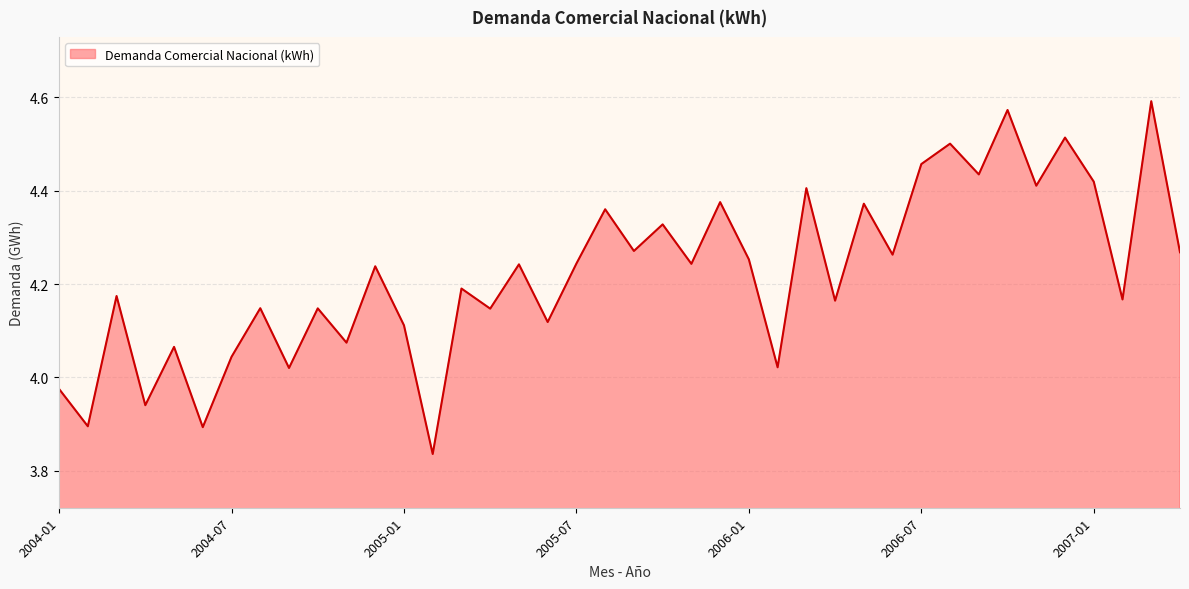

What is the label of the 5th point from the left?

2004-05